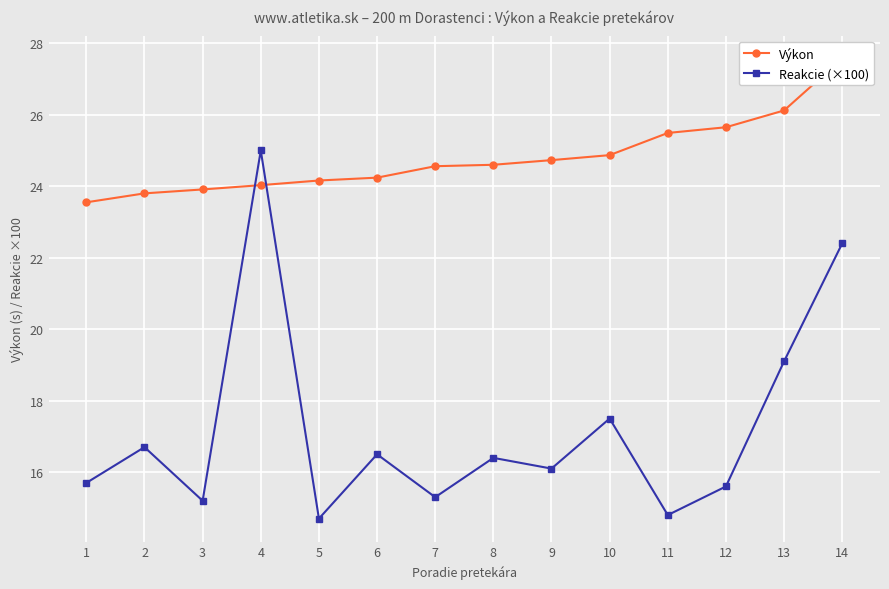

What is the value of the Reakcie (×100) point at the 12th from the left?

15.6